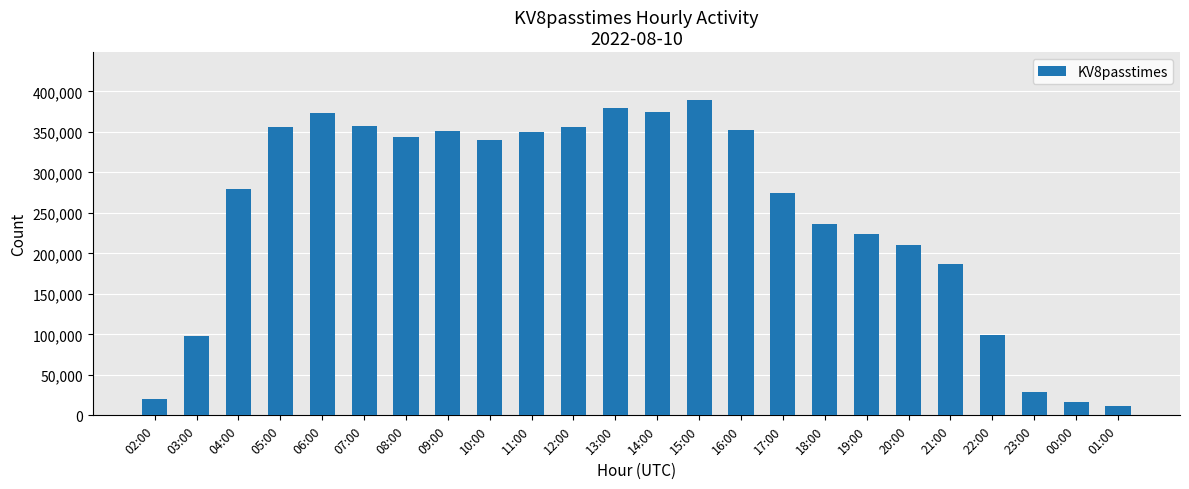

The value at 09:00 is 351603. True or false?

True